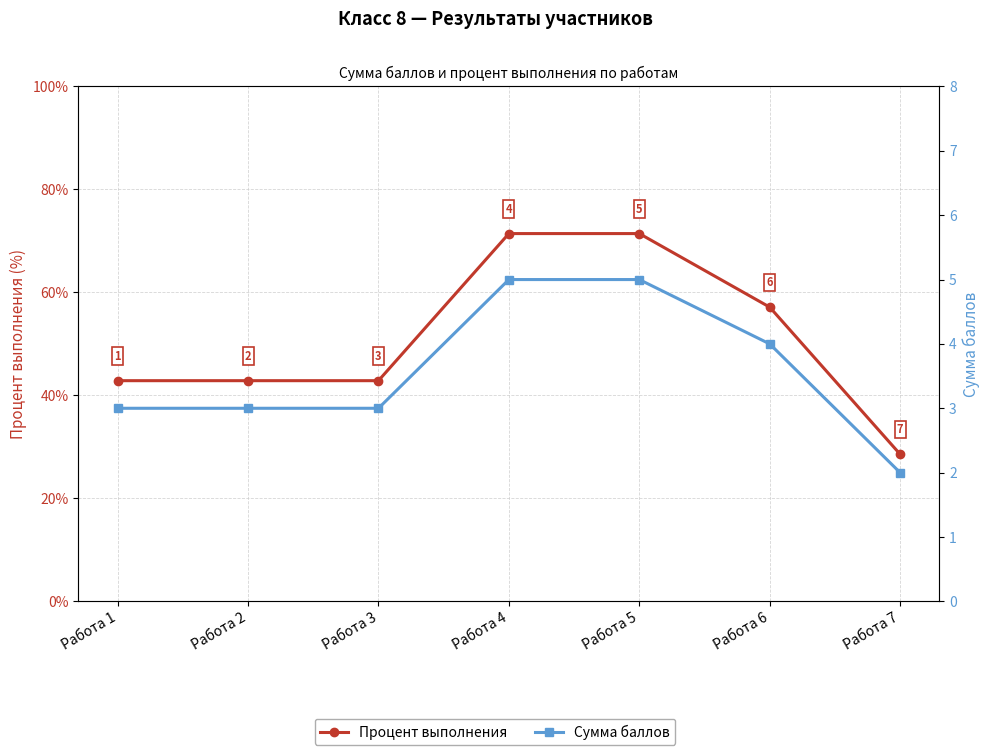

Reading left to right, what are all the values shown in this chart?

Процент выполнения: Работа 1=42.9	Работа 2=42.9	Работа 3=42.9	Работа 4=71.4	Работа 5=71.4	Работа 6=57.1	Работа 7=28.6
Сумма баллов: Работа 1=3.0	Работа 2=3.0	Работа 3=3.0	Работа 4=5.0	Работа 5=5.0	Работа 6=4.0	Работа 7=2.0